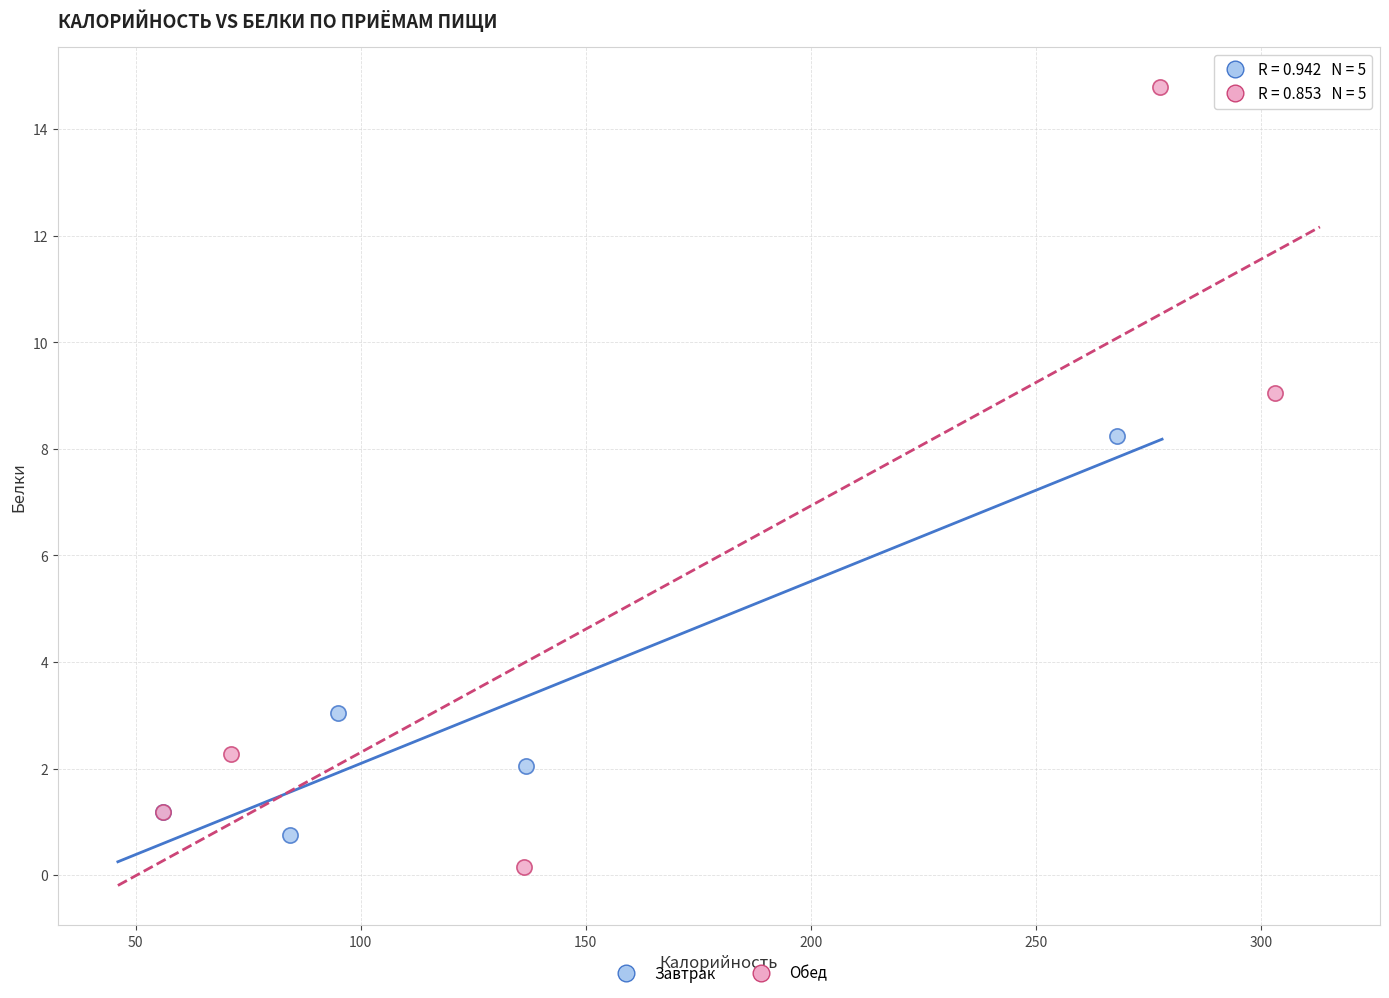

Which series contains the highest Y value?

Обед